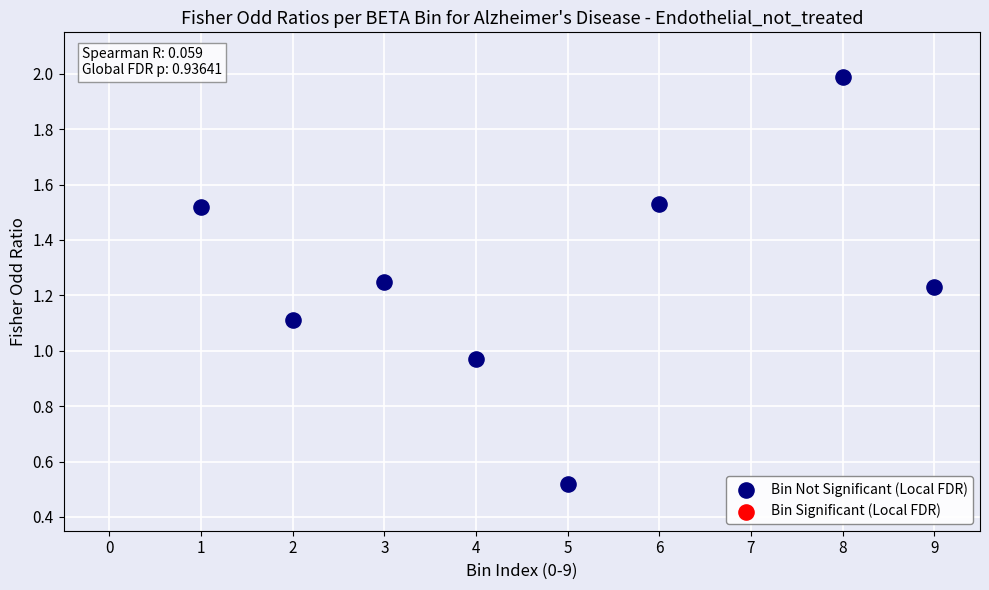

What is the average X value?

4.8